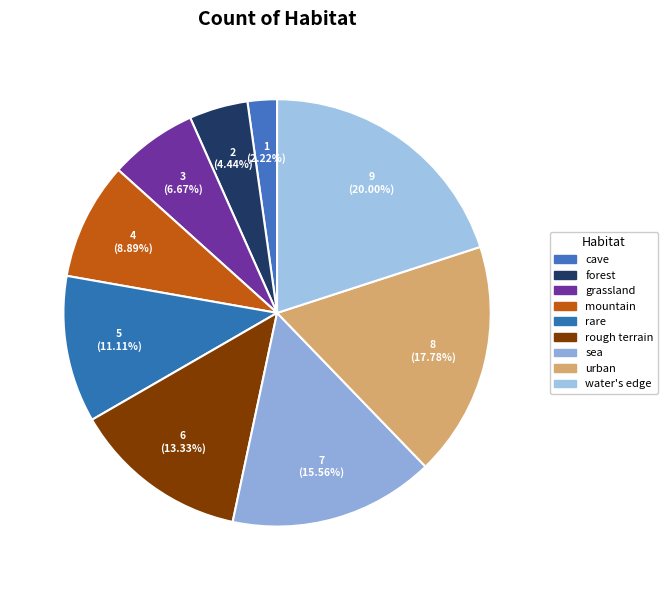

Is there any slice that represents more than half of the pie?

No